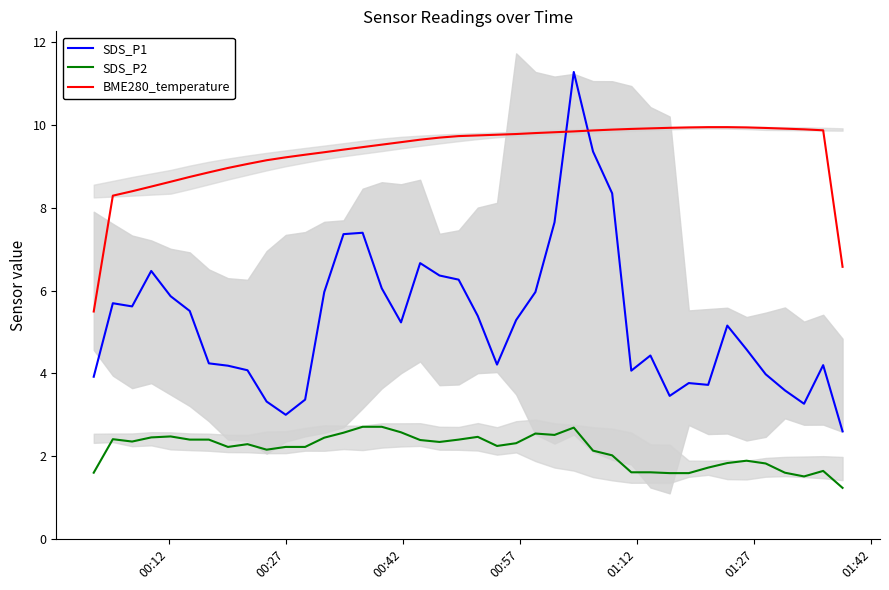

How many categories are shown in the chart?

40